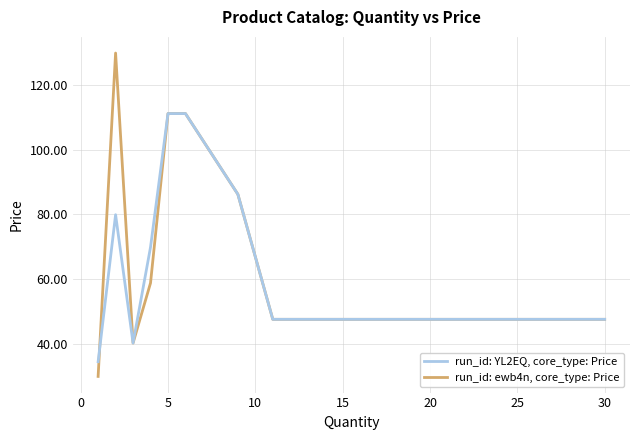

What is the greatest value displayed?

130.0